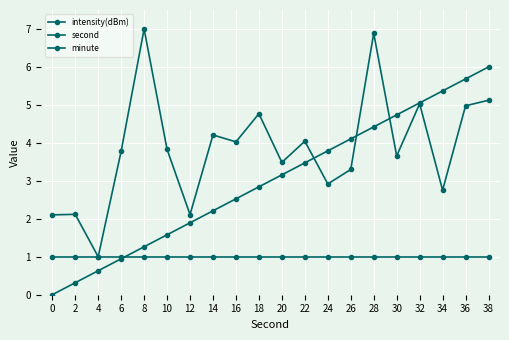

The minute series shows 1.0 at 32. True or false?

True